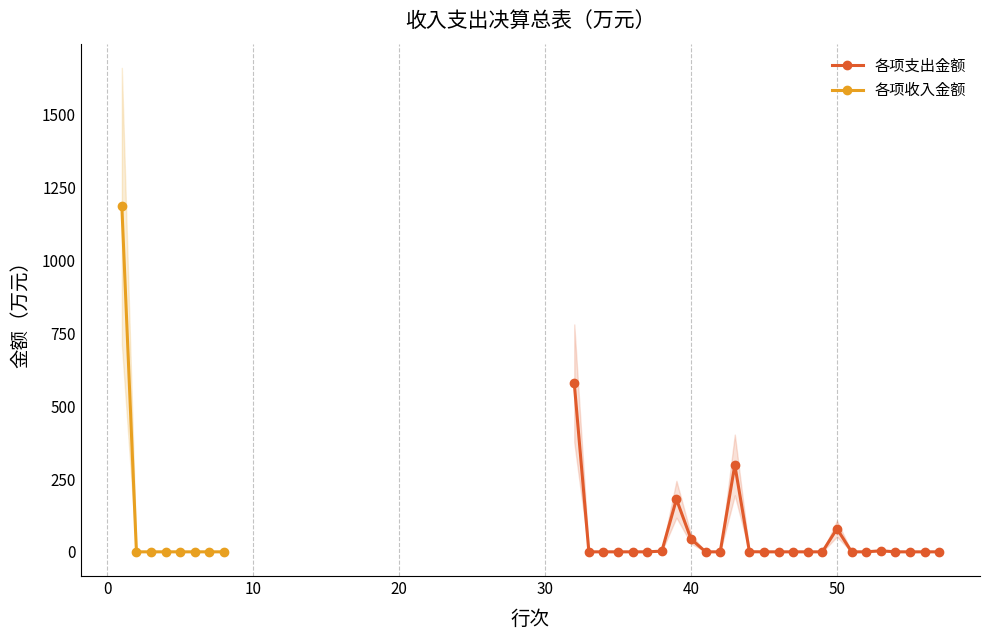

What is the greatest value displayed?

1186.9